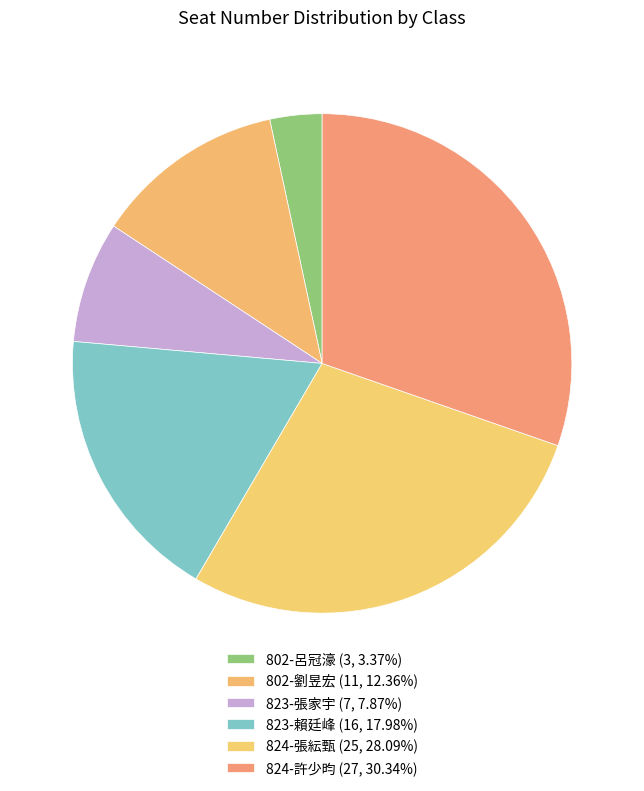

The 824-張紜甄 slice represents 28% of the pie. True or false?

True